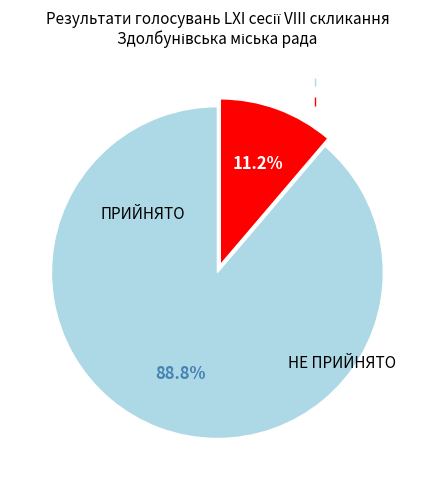

How many segments does this pie chart have?

2